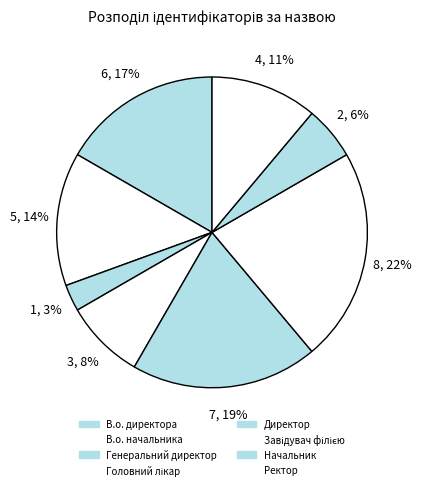

To the nearest percent, what portion does Директор represent?

19%